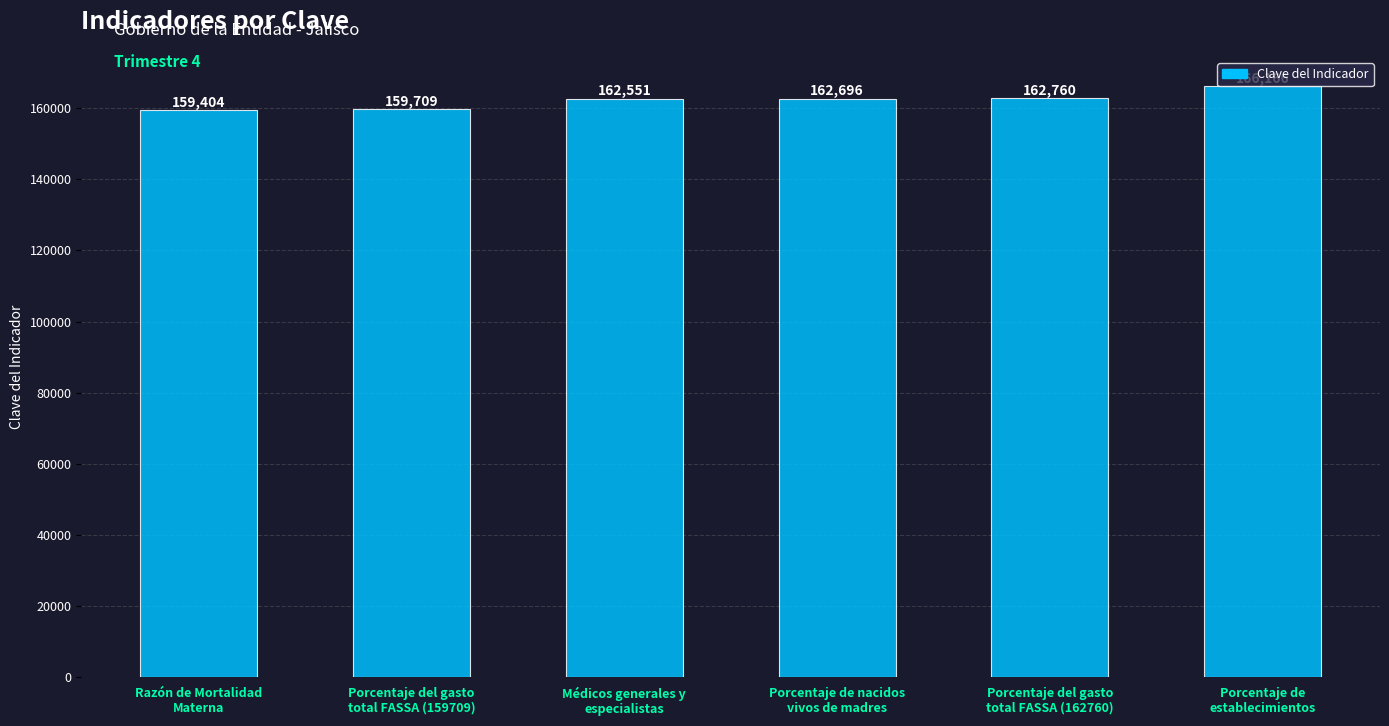

The chart shows a value of 166166 at Porcentaje de
establecimientos. True or false?

True